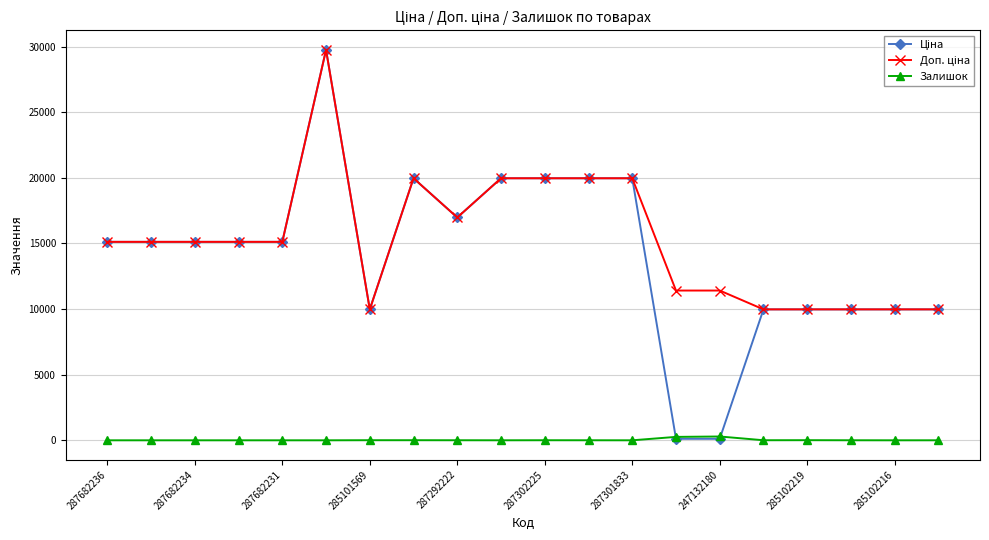

At how many categories does at least one series exceed 17375?

6